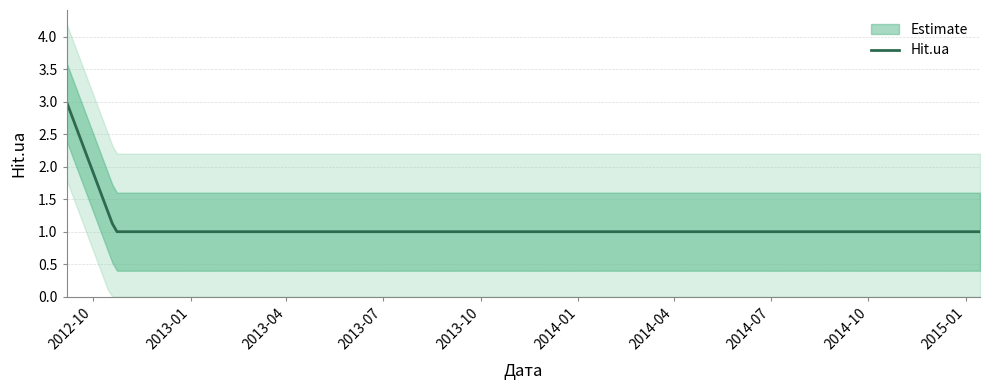

What is the approximate value at 2014-01-23?

1